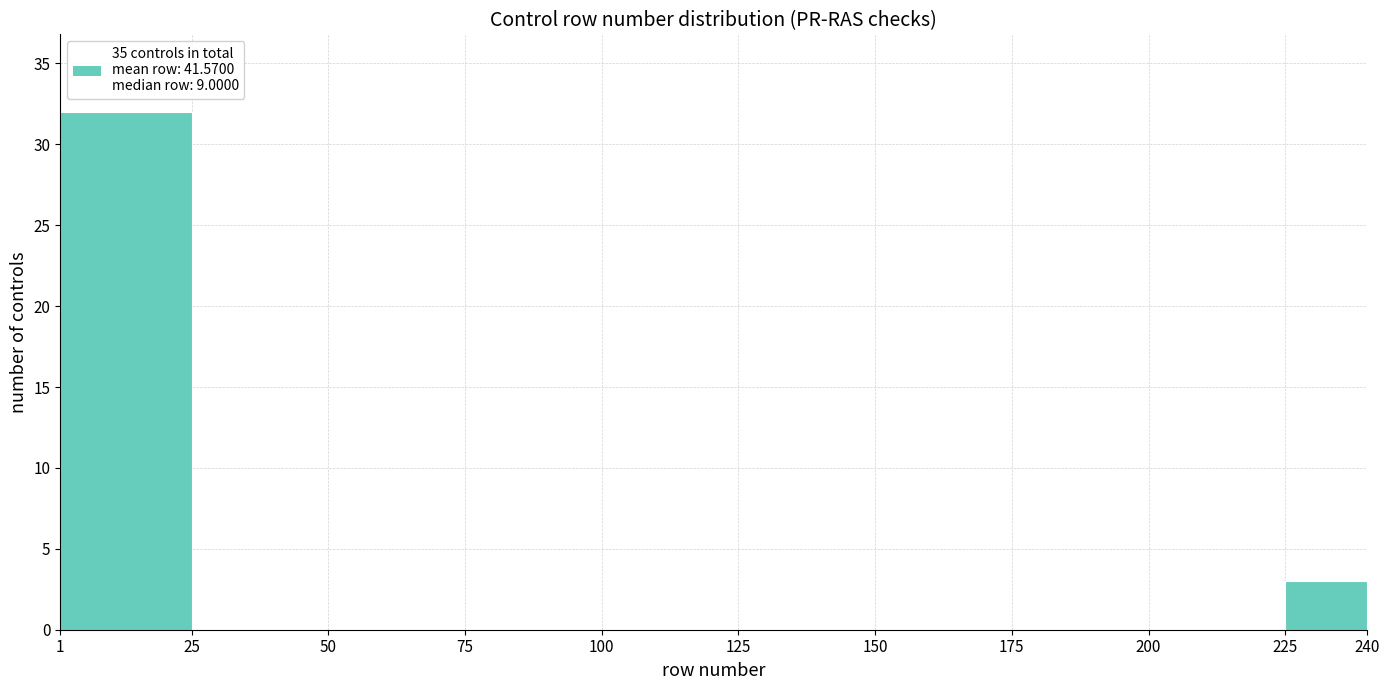

Which range on the x-axis has the tallest bar?

1 to 25